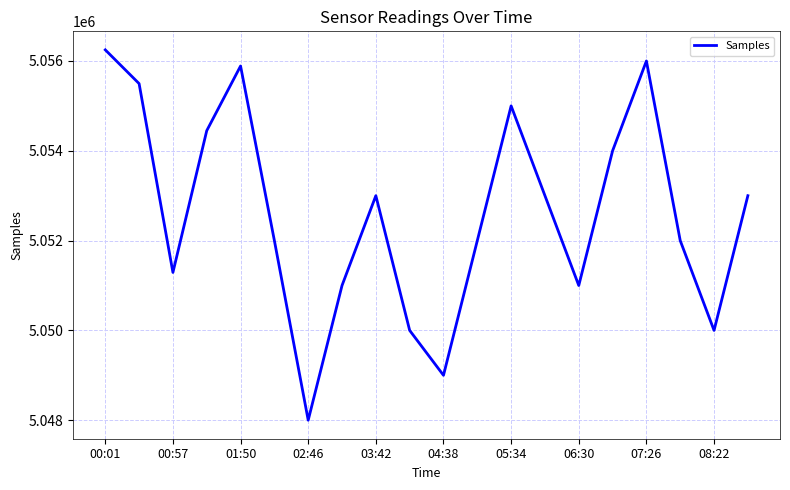

What is the greatest value displayed?

5056248